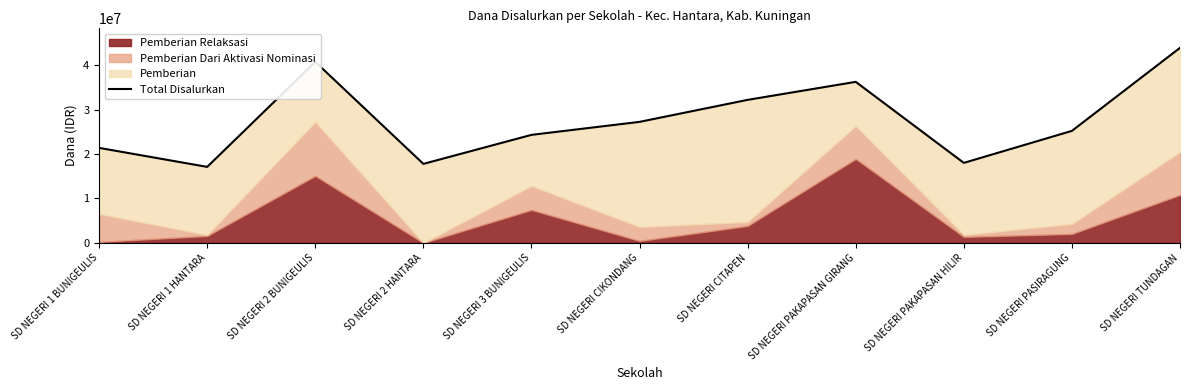

What is the label of the 8th point from the left?

SD NEGERI PAKAPASAN GIRANG